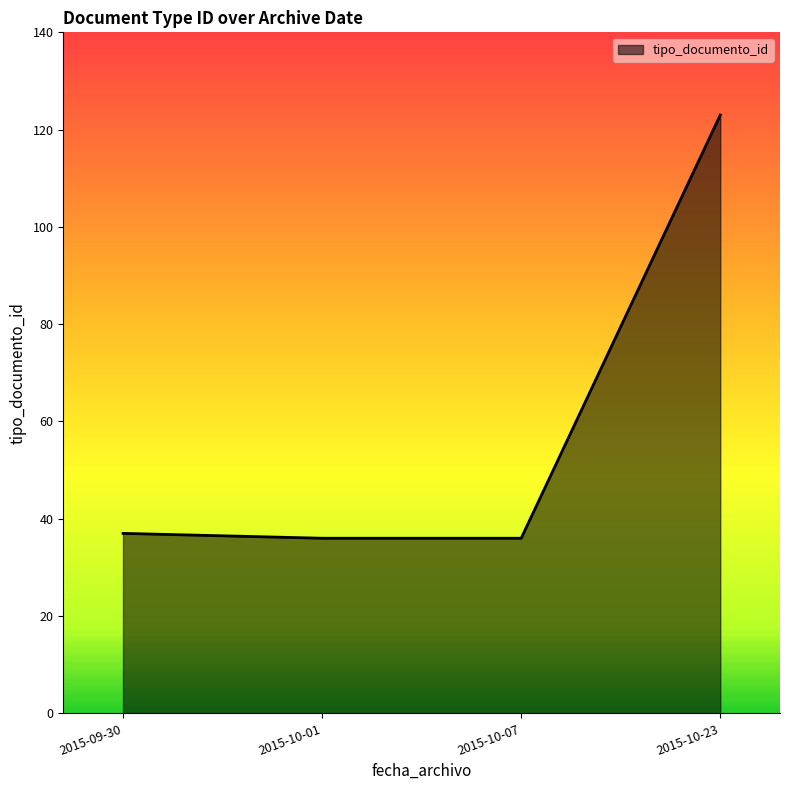

What is the difference between the values at 2015-09-30 and 2015-10-01?

1